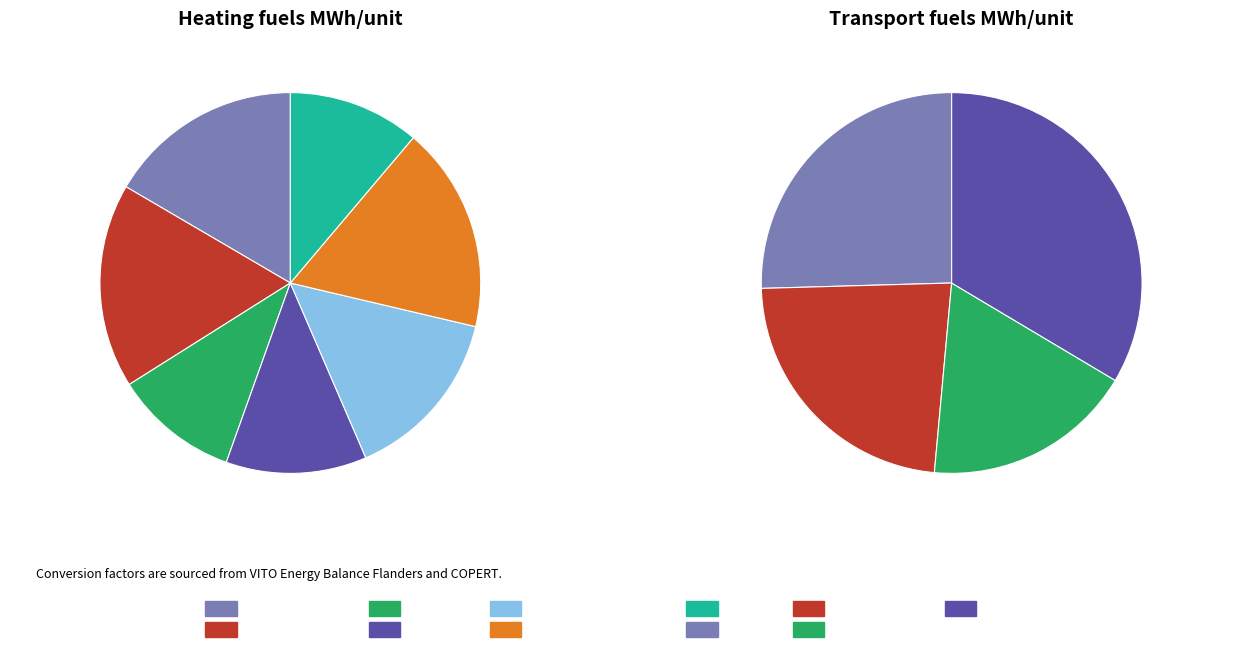

To the nearest percent, what portion does Aardgas (hoogcalorisch) represent?

18%